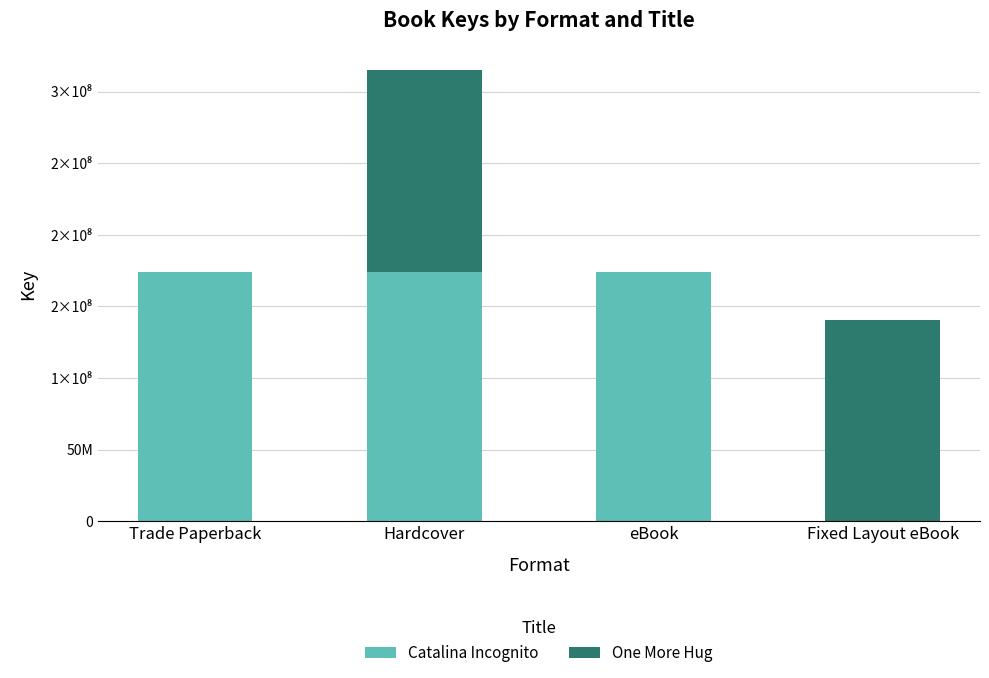

Is it true that Catalina Incognito equals 174369096 at eBook?

True